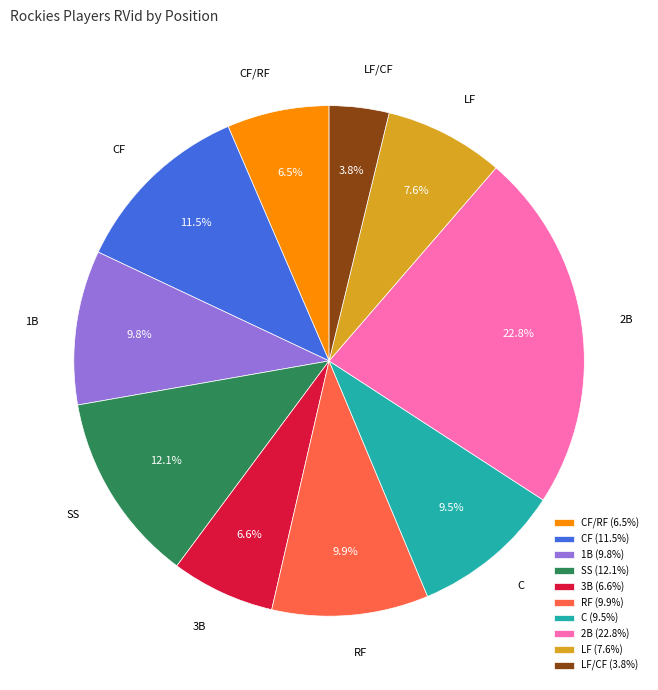

To the nearest percent, what is the average slice percentage?

10%